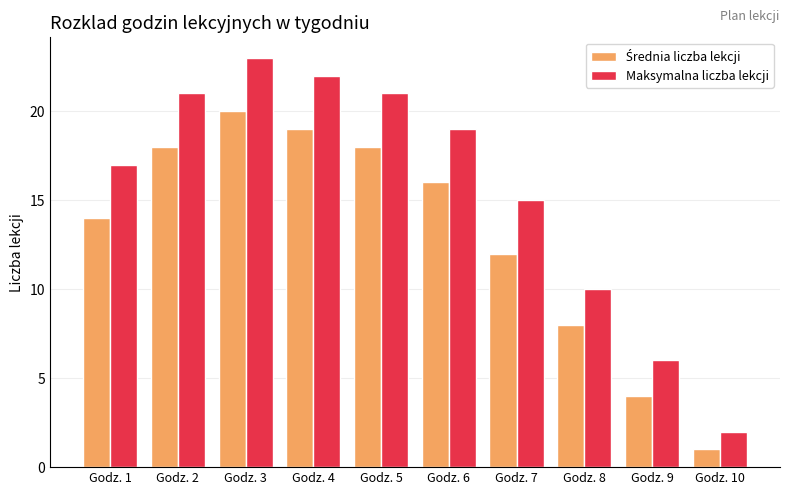

The Maksymalna liczba lekcji series shows 2 at Godz. 10. True or false?

True